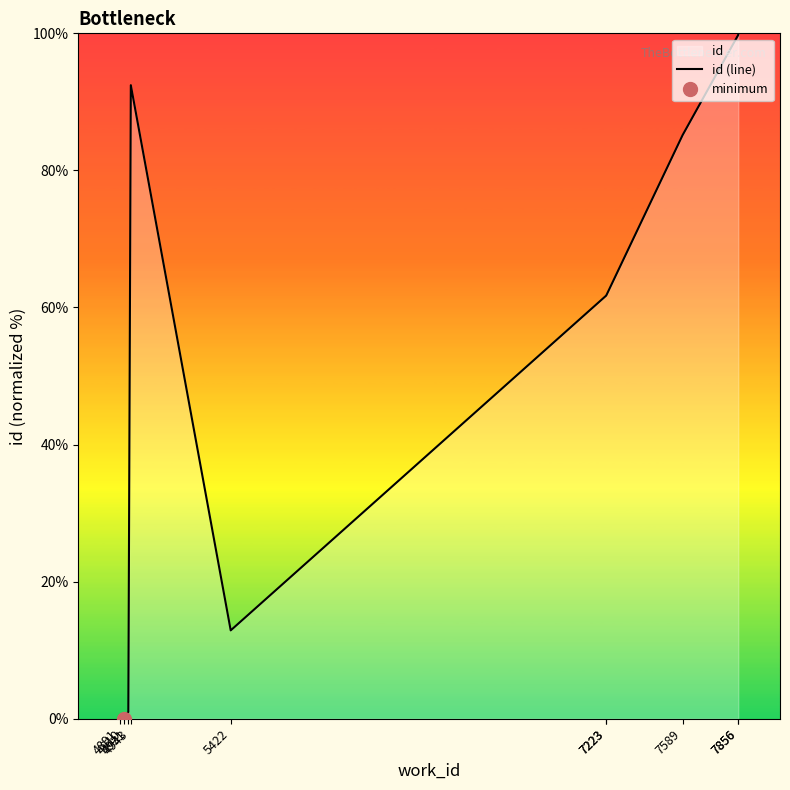

What is the difference between the values at 4910 and 7856?

99.8